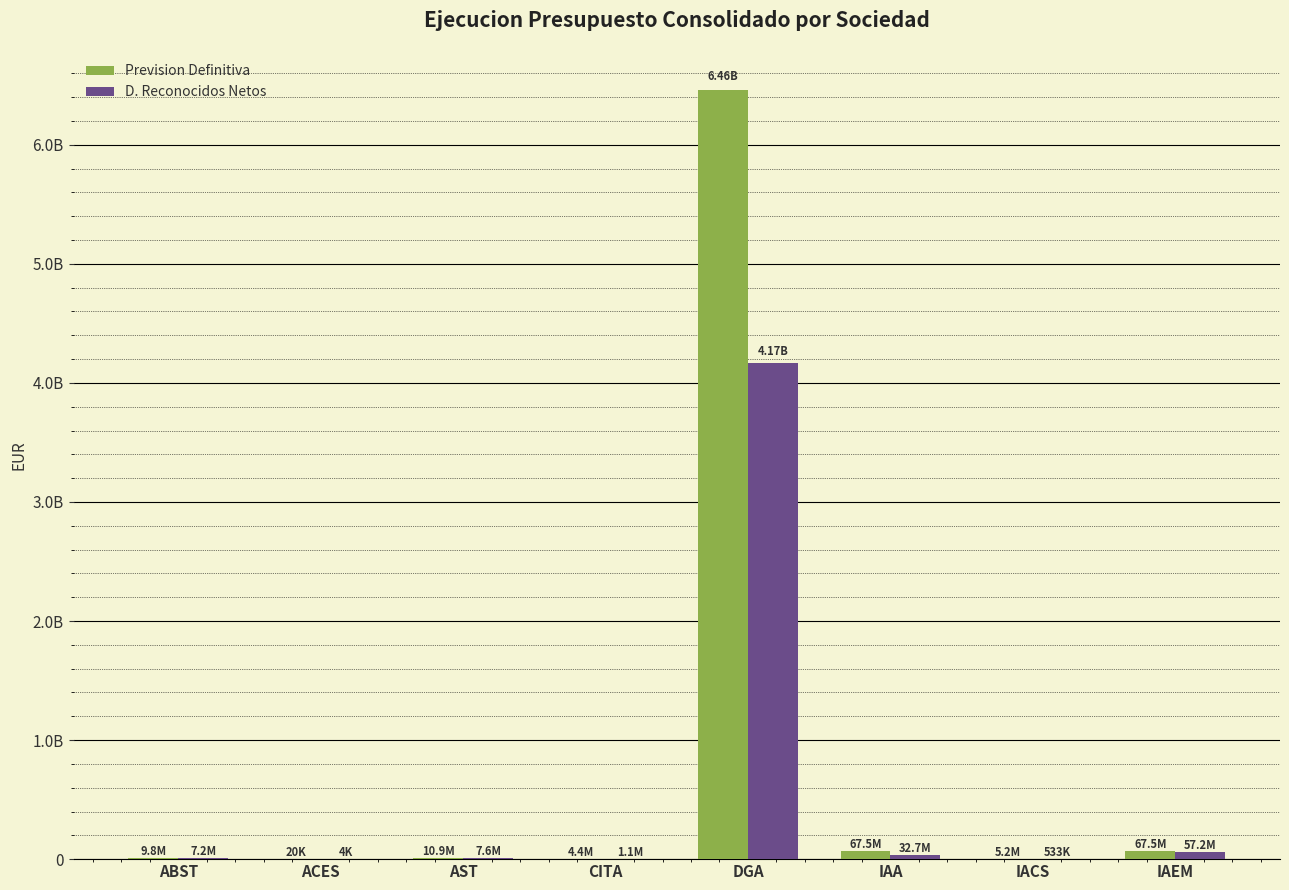

What is the label of the 2nd bar from the right?

IACS